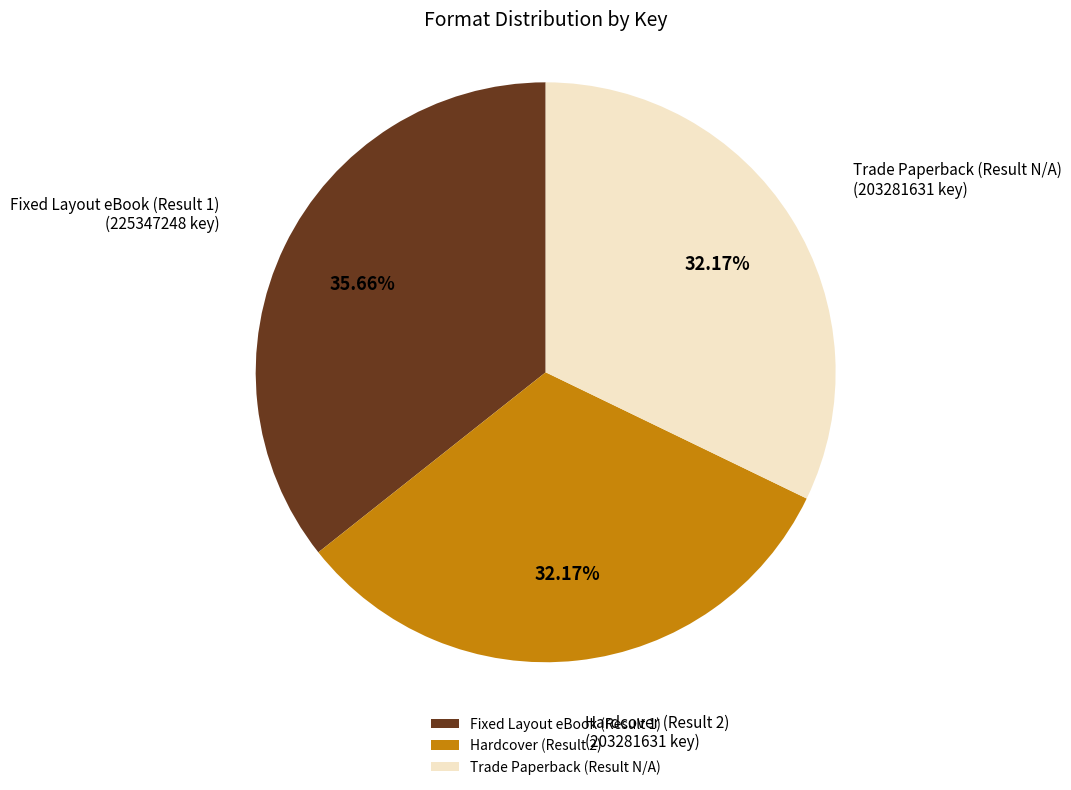

How many segments does this pie chart have?

3